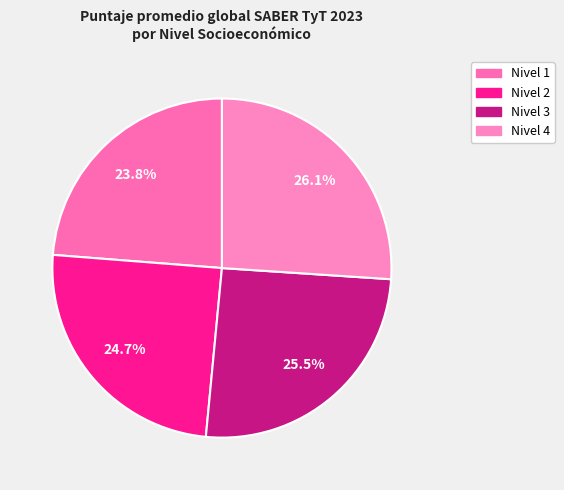

To the nearest percent, what is the average slice percentage?

25%